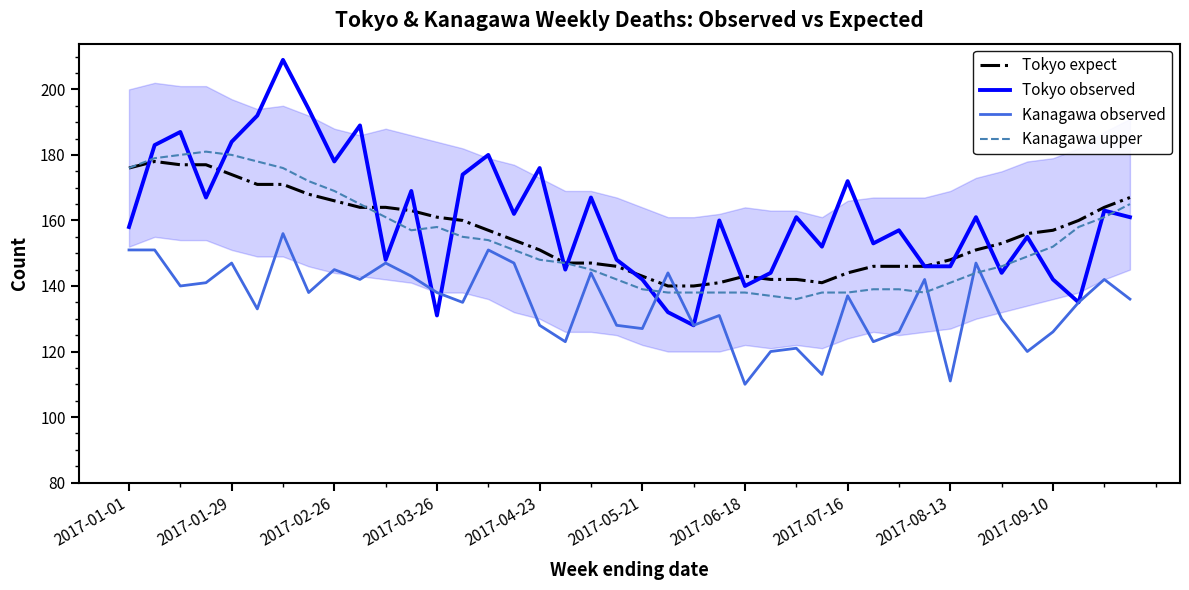

True or false: Tokyo expect and Kanagawa observed cross at least once.

True